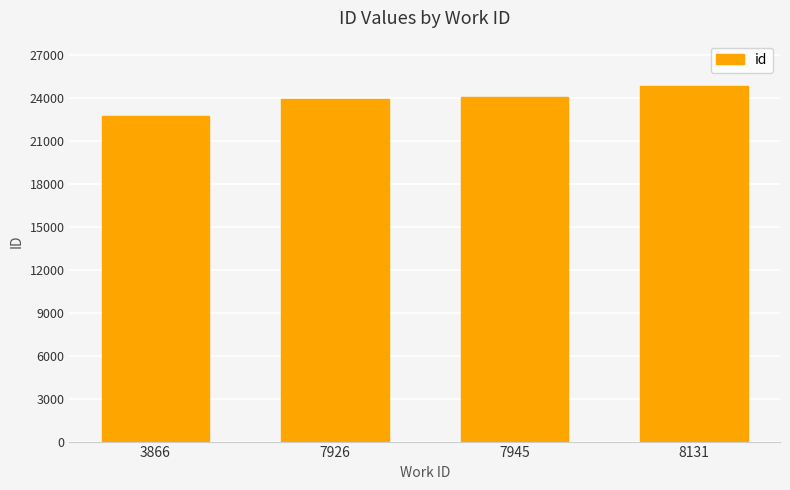

Is it true that the value at 8131 is 44360?

False